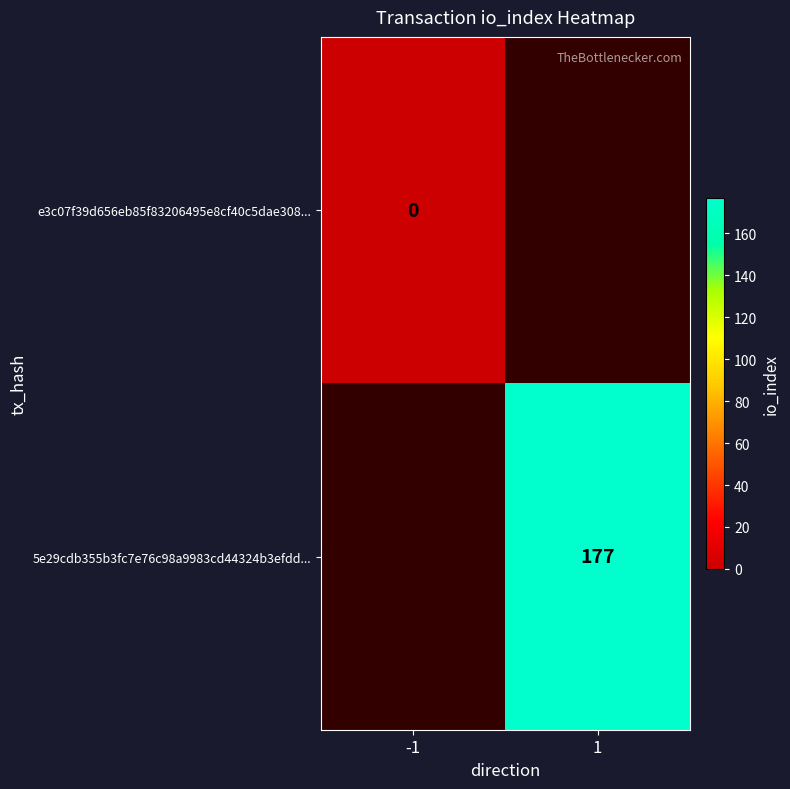

The value of 5e29cdb355b3fc7e76c98a9983cd44324b3efdd... at 1 is 177. True or false?

True